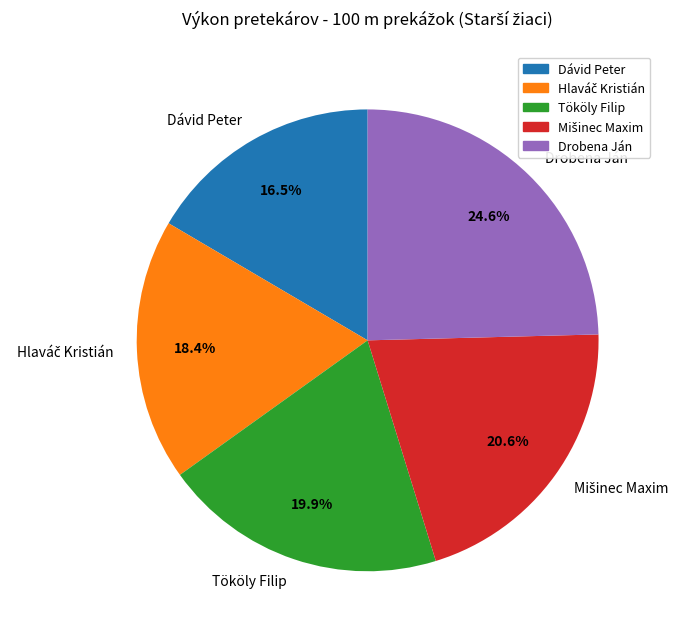

What is the largest slice in the pie chart?

Drobena Ján